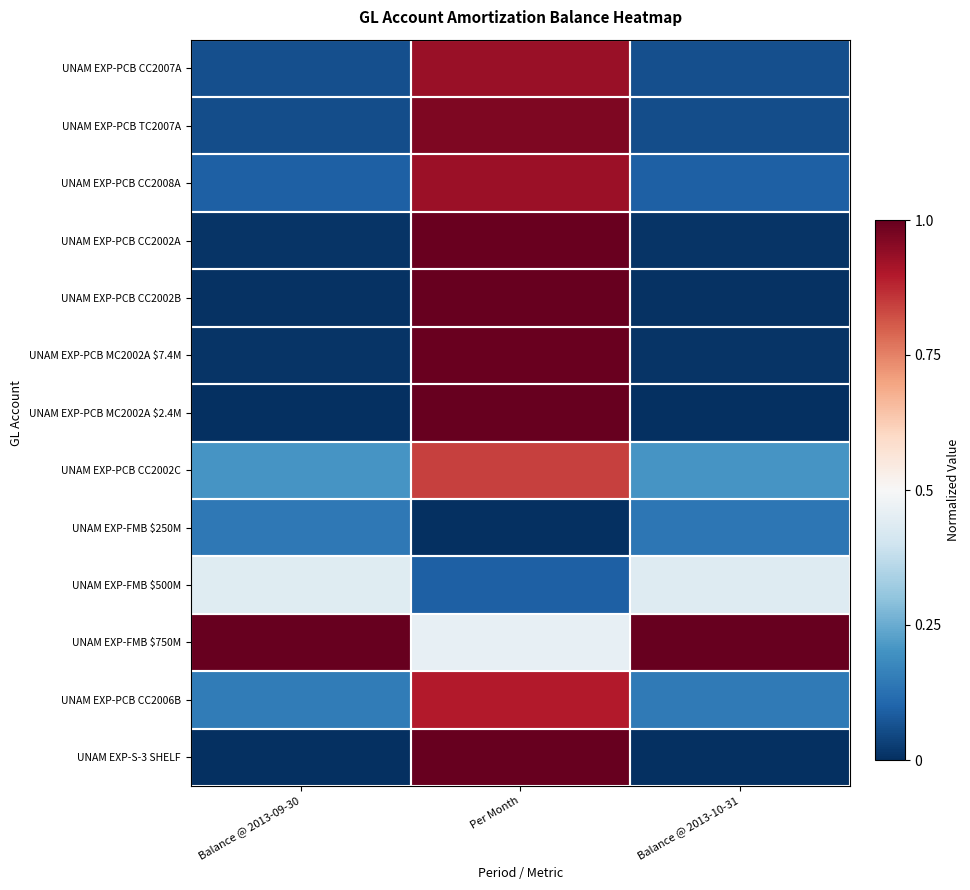

Reading right to left, extract all data points from this chart.

UNAM EXP-PCB CC2007A: Balance @ 2013-10-31=0.1	Per Month=0.9	Balance @ 2013-09-30=0.1
UNAM EXP-PCB TC2007A: Balance @ 2013-10-31=0.1	Per Month=1.0	Balance @ 2013-09-30=0.1
UNAM EXP-PCB CC2008A: Balance @ 2013-10-31=0.1	Per Month=0.9	Balance @ 2013-09-30=0.1
UNAM EXP-PCB CC2002A: Balance @ 2013-10-31=0.0	Per Month=1.0	Balance @ 2013-09-30=0.0
UNAM EXP-PCB CC2002B: Balance @ 2013-10-31=0.0	Per Month=1.0	Balance @ 2013-09-30=0.0
UNAM EXP-PCB MC2002A $7.4M: Balance @ 2013-10-31=0.0	Per Month=1.0	Balance @ 2013-09-30=0.0
UNAM EXP-PCB MC2002A $2.4M: Balance @ 2013-10-31=0.0	Per Month=1.0	Balance @ 2013-09-30=0.0
UNAM EXP-PCB CC2002C: Balance @ 2013-10-31=0.2	Per Month=0.8	Balance @ 2013-09-30=0.2
UNAM EXP-FMB $250M: Balance @ 2013-10-31=0.1	Per Month=0.0	Balance @ 2013-09-30=0.1
UNAM EXP-FMB $500M: Balance @ 2013-10-31=0.4	Per Month=0.1	Balance @ 2013-09-30=0.4
UNAM EXP-FMB $750M: Balance @ 2013-10-31=1.0	Per Month=0.5	Balance @ 2013-09-30=1.0
UNAM EXP-PCB CC2006B: Balance @ 2013-10-31=0.1	Per Month=0.9	Balance @ 2013-09-30=0.1
UNAM EXP-S-3 SHELF: Balance @ 2013-10-31=0.0	Per Month=1.0	Balance @ 2013-09-30=0.0